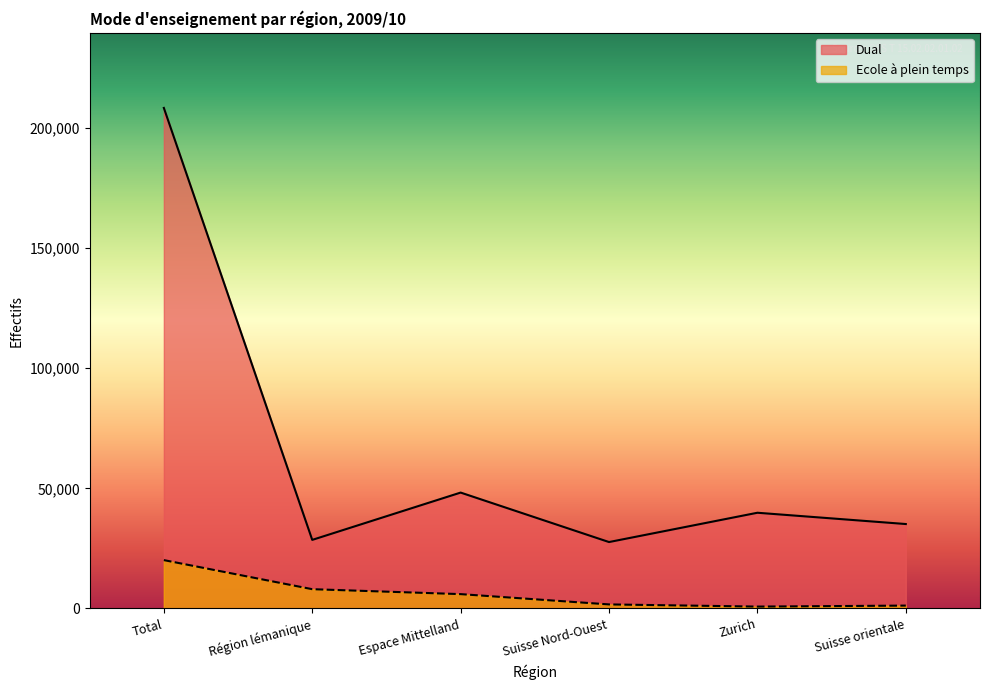

Which has a higher value, Zurich or Total?

Total